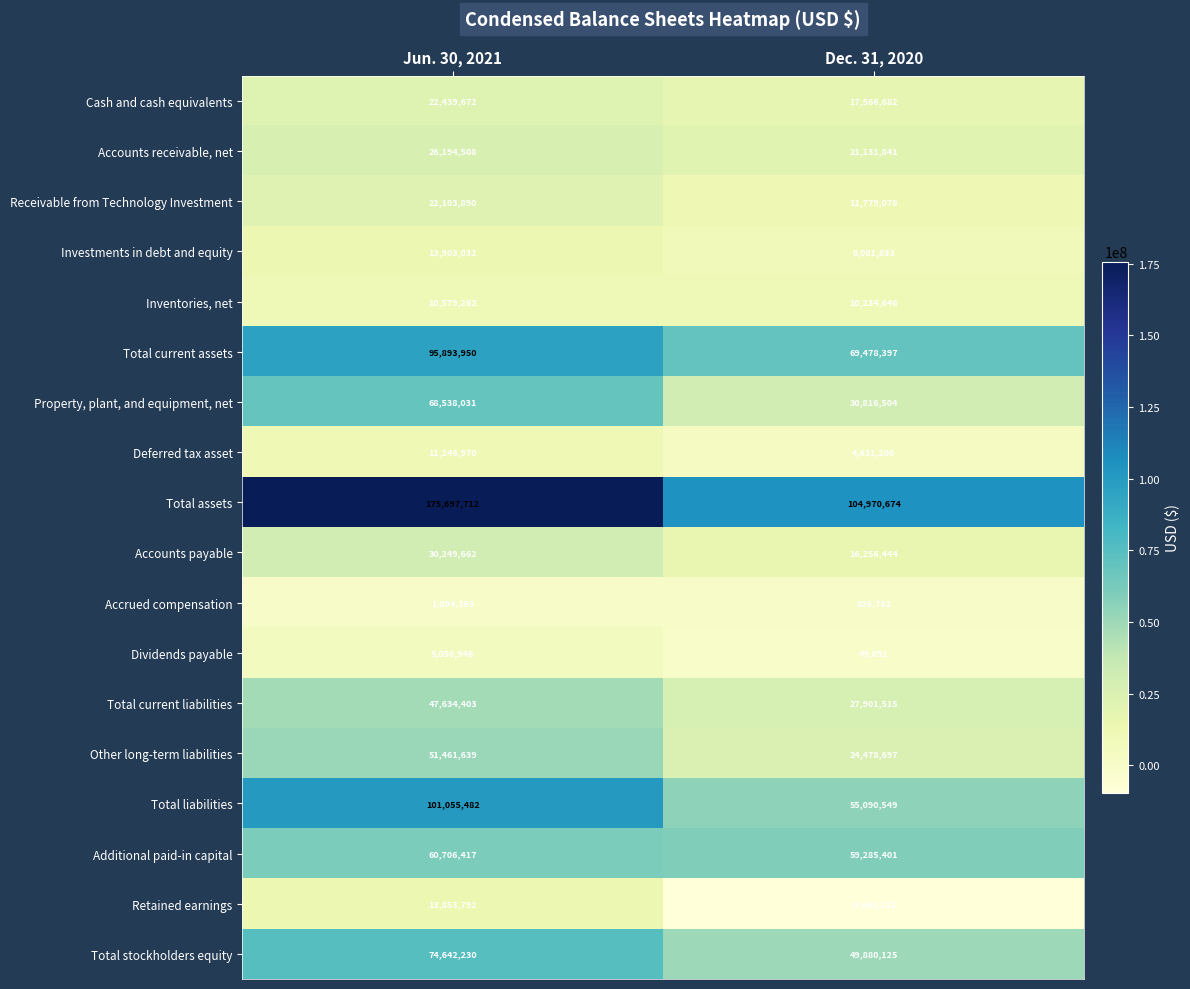

What is the maximum value for Other long-term liabilities?

51461639